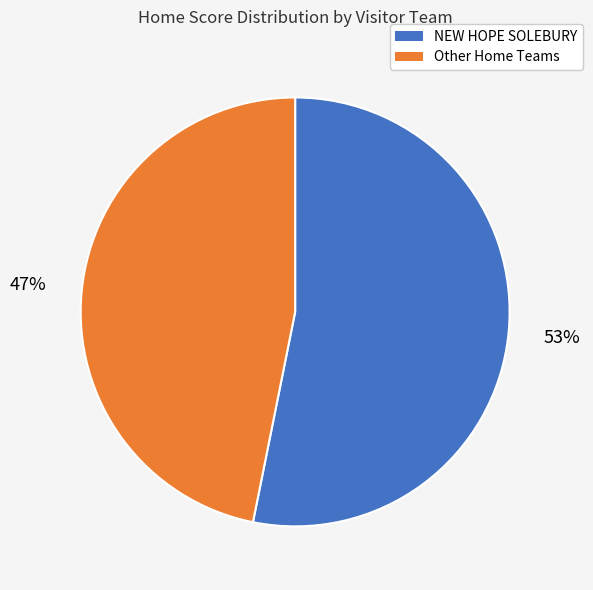

To the nearest percent, what is the difference between the largest and smallest slice percentages?

6%